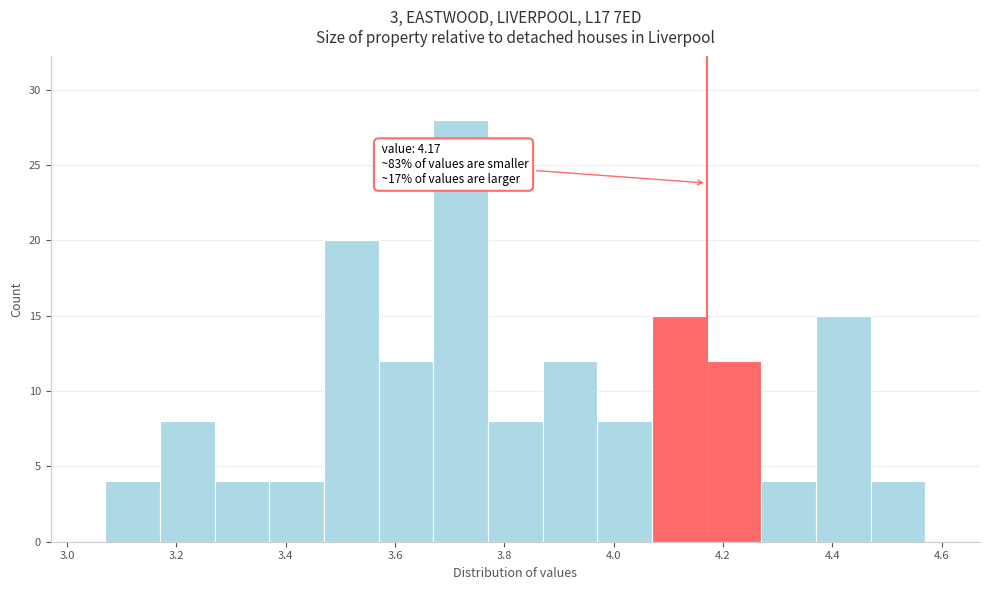

Which range on the x-axis has the tallest bar?

3.67 to 3.77